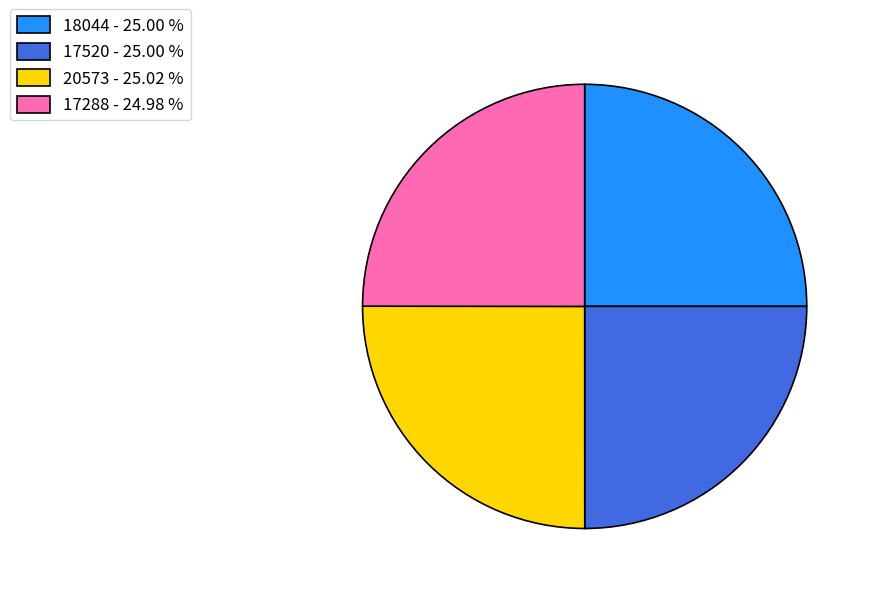

Is it true that 17288 is 25% of the pie?

True